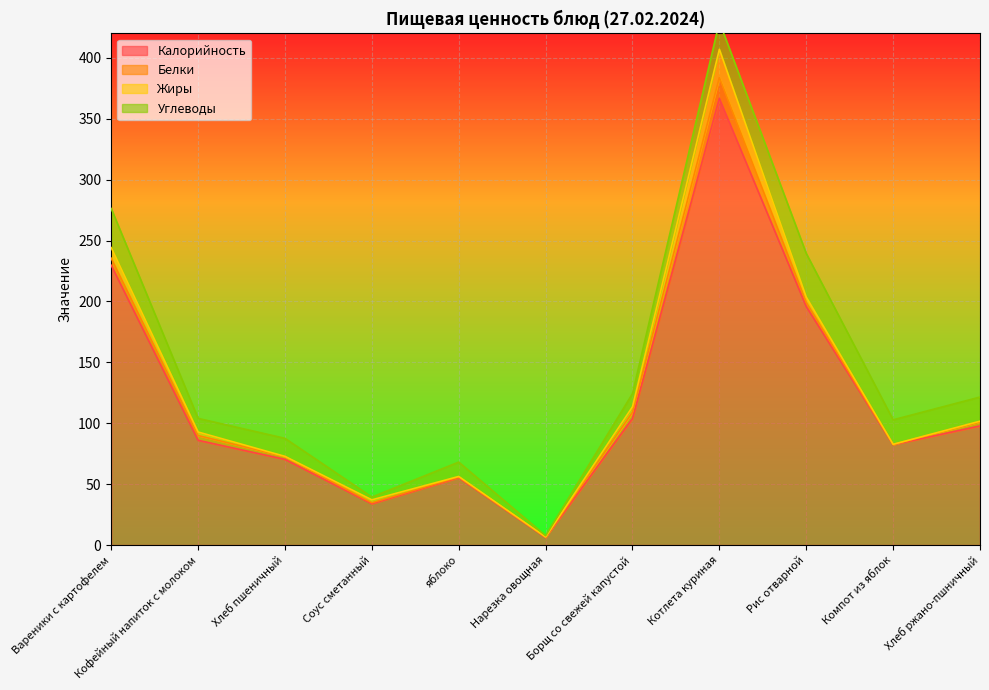

What is the difference between the highest and lowest values at Кофейный напиток с молоком?

83.1